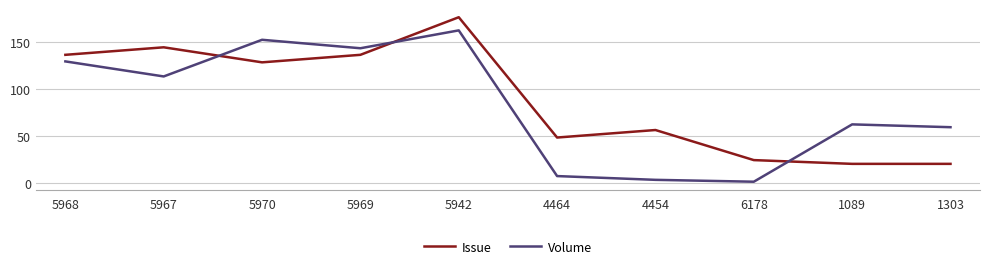

What is the minimum value for Volume?

1